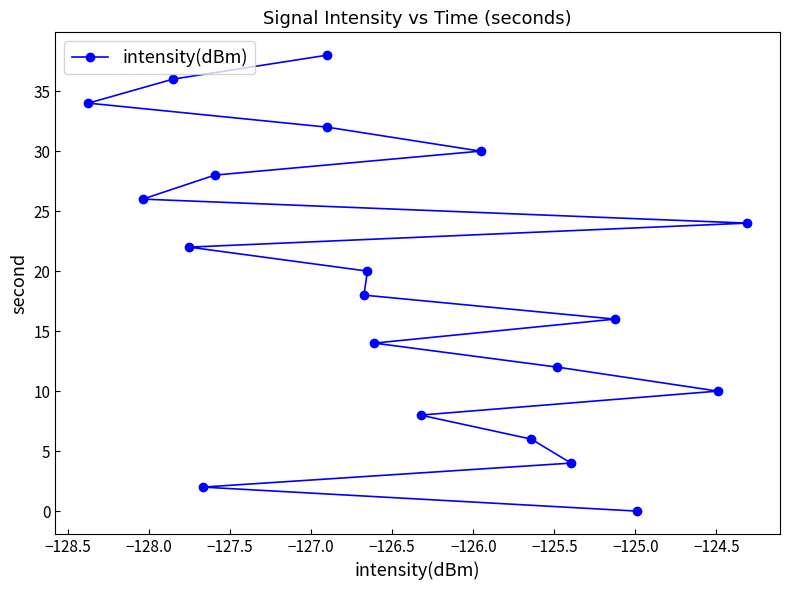

What is the difference between the maximum and second lowest values?

36